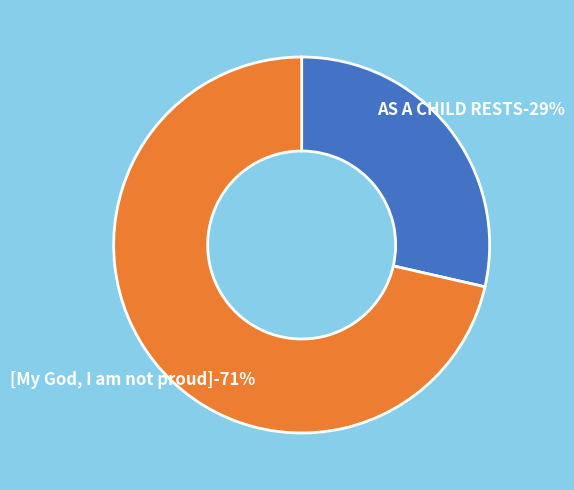

To the nearest percent, what portion does AS A CHILD RESTS represent?

29%